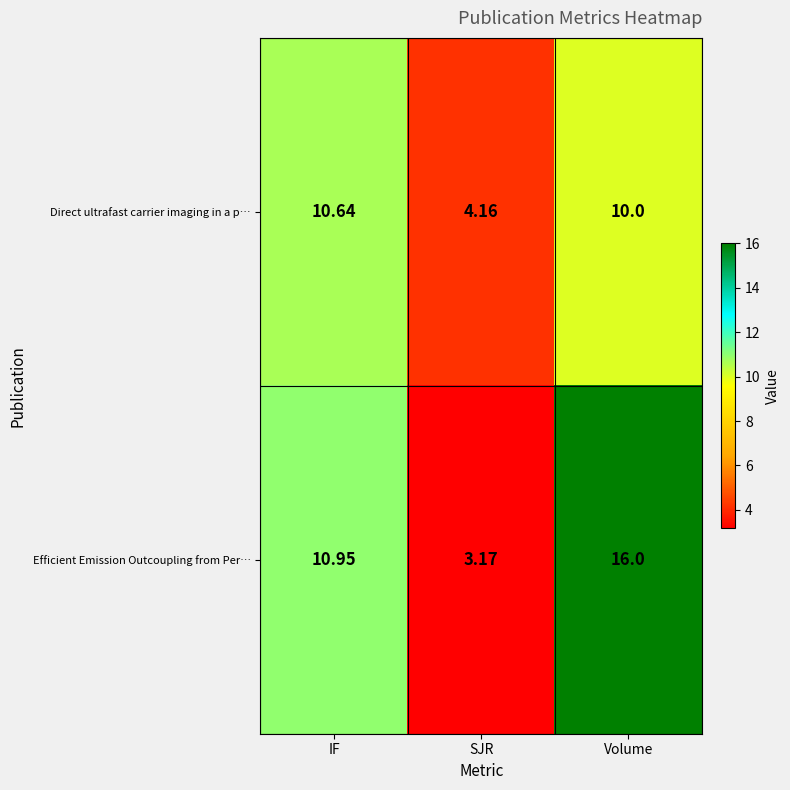

Which category has the highest value in the Efficient Emission Outcoupling from Per… series?

Volume